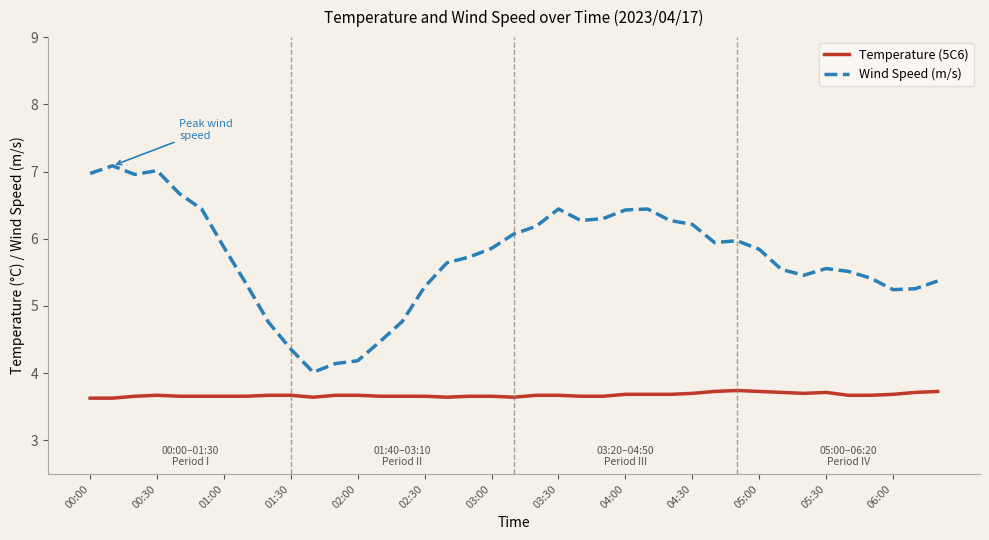

True or false: Temperature (5C6) and Wind Speed (m/s) intersect in this chart.

False